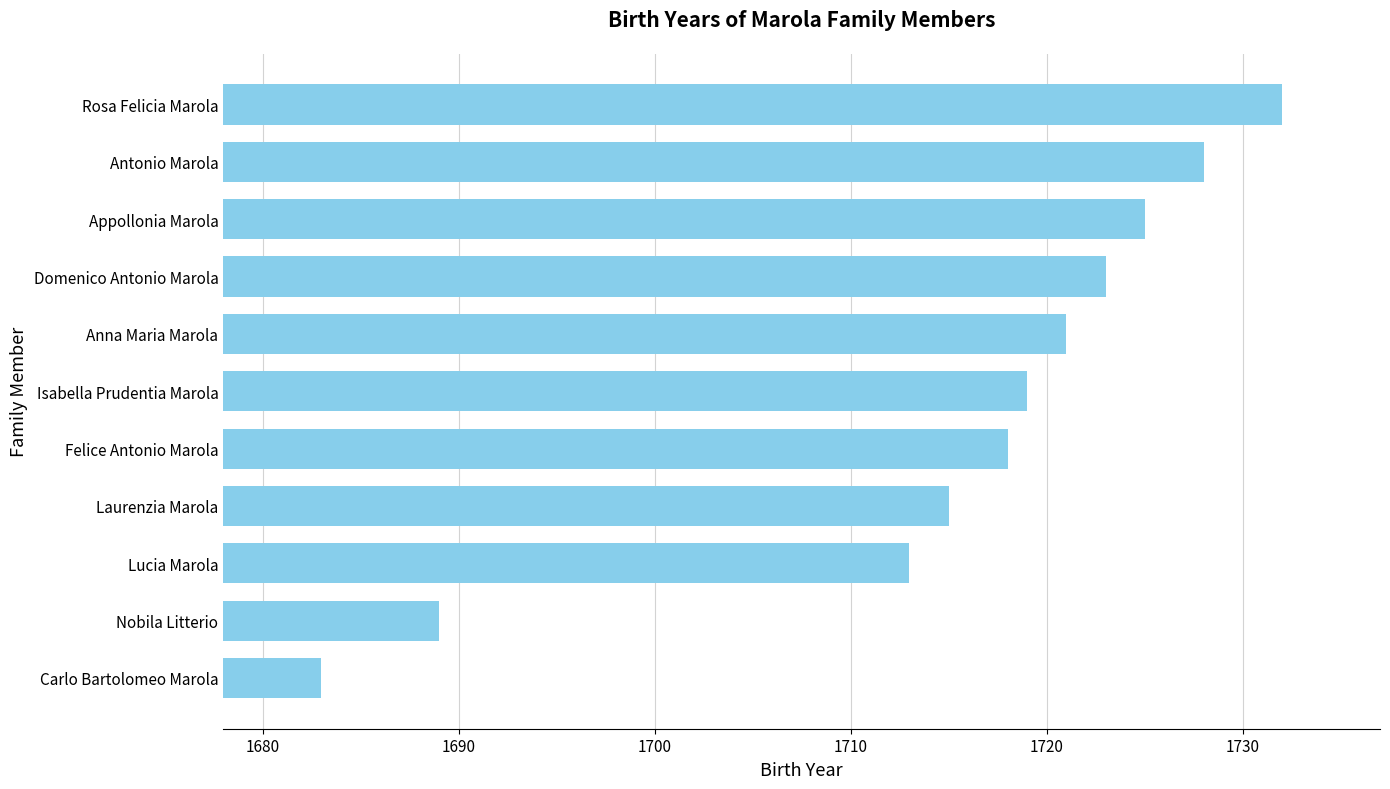

What is the change in value from Laurenzia Marola to Felice Antonio Marola?

+3